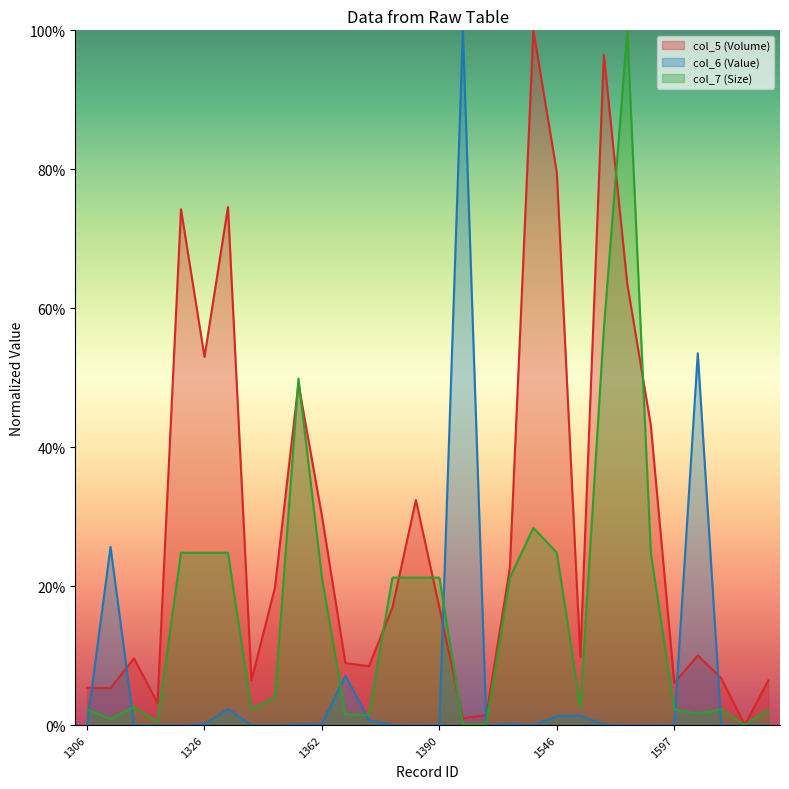

Where is the first local maximum for col_5 (Volume)?

1313